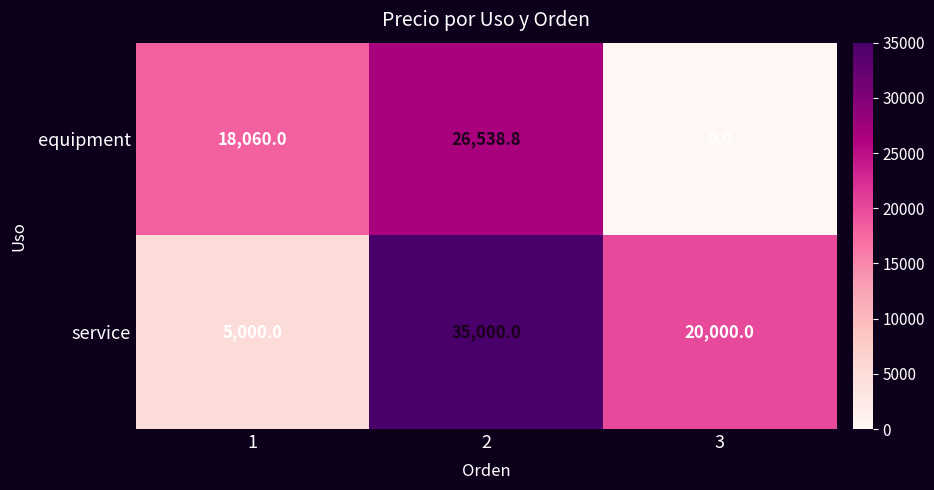

Rank the series by their maximum value, from lowest to highest.

equipment, service